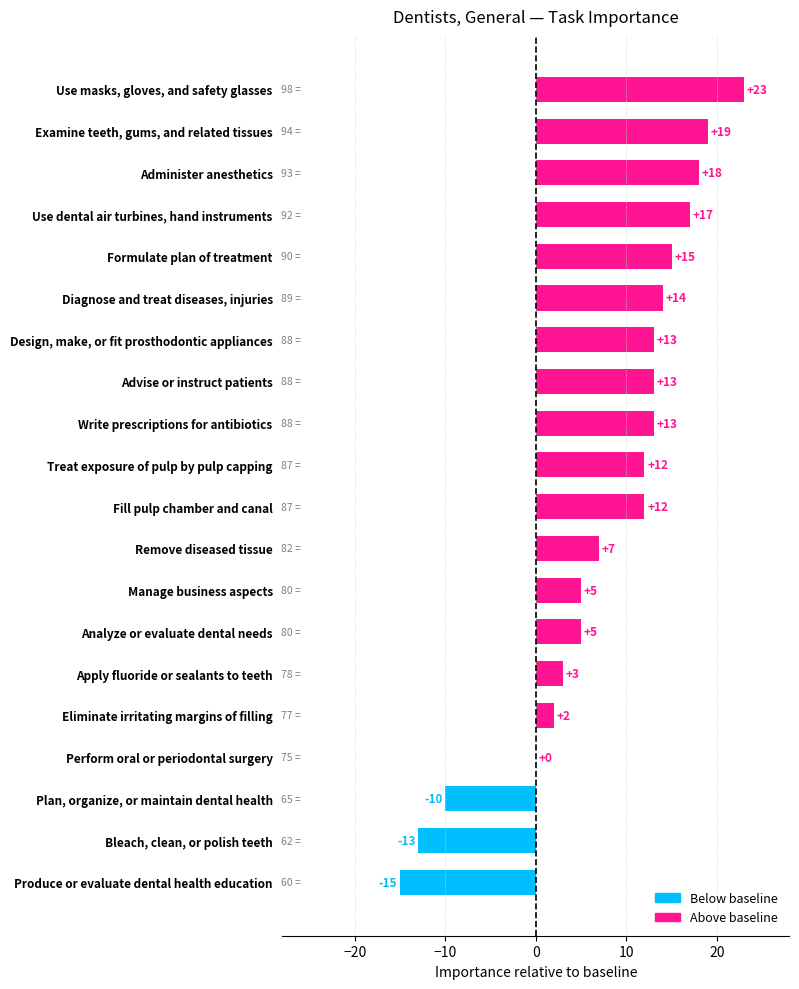

What is the maximum value shown in the chart?

23